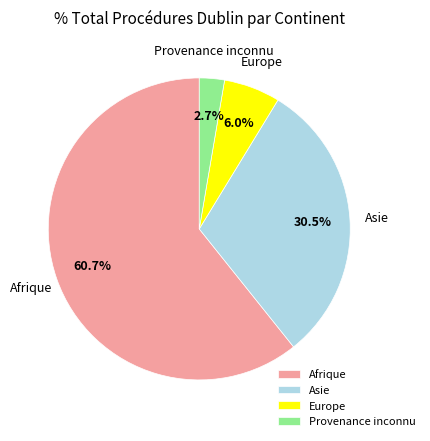

What is the smallest slice in the pie chart?

Provenance inconnu